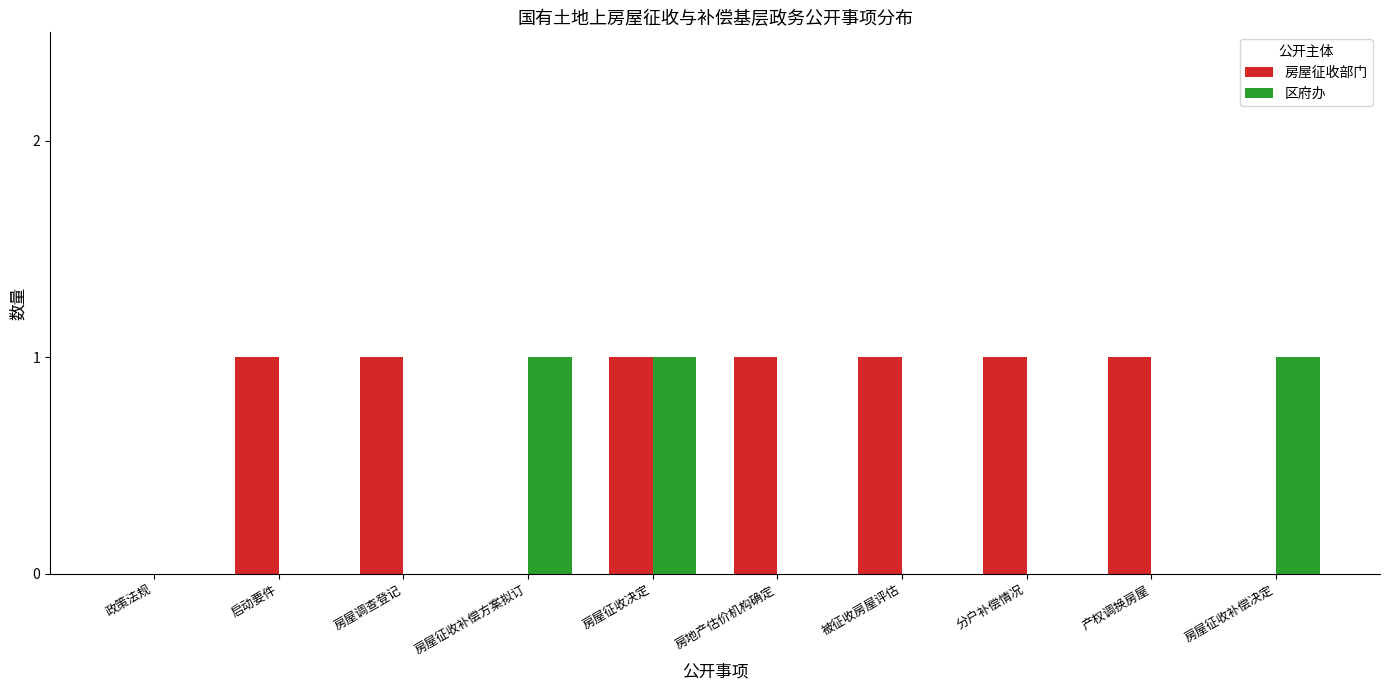

Count the number of categories in the chart.

10